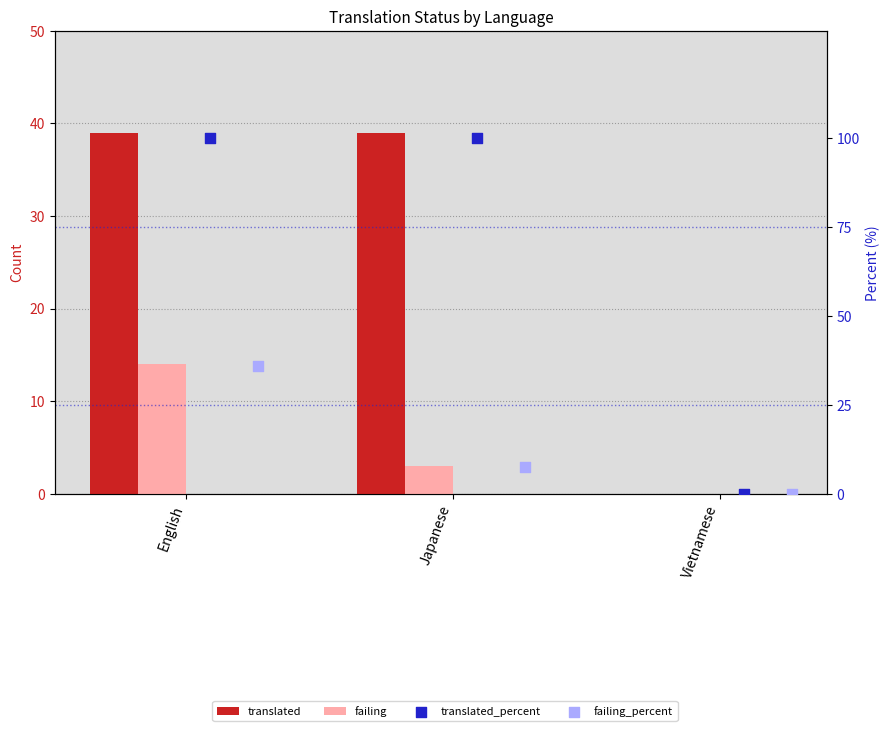

Which series has the largest total across all categories?

translated_percent